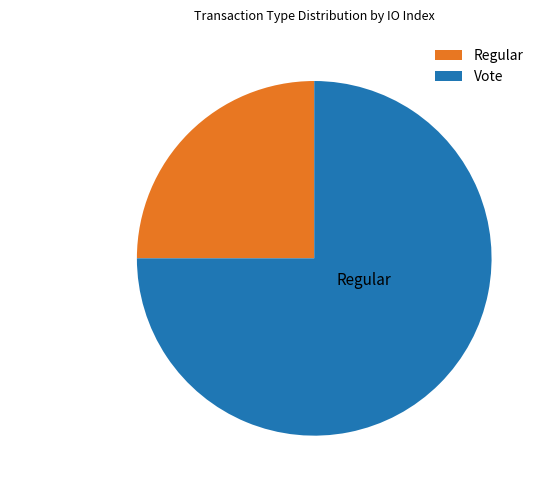

Count the number of slices in the pie.

2